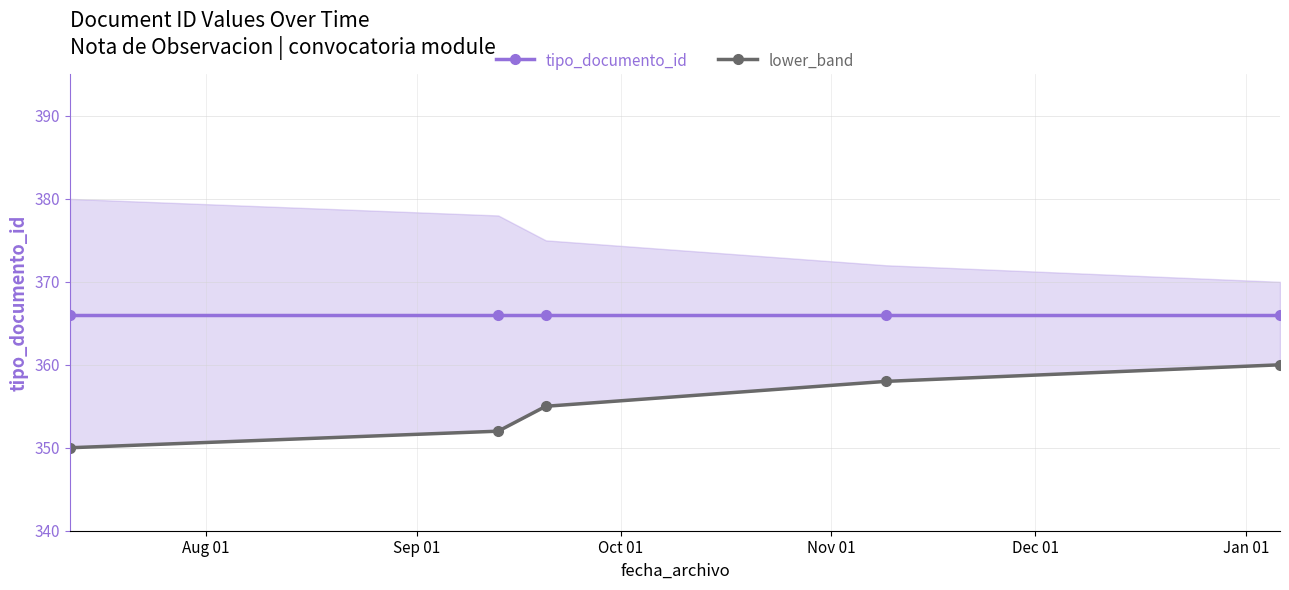

What is the label of the 4th point from the left?

Nov 01